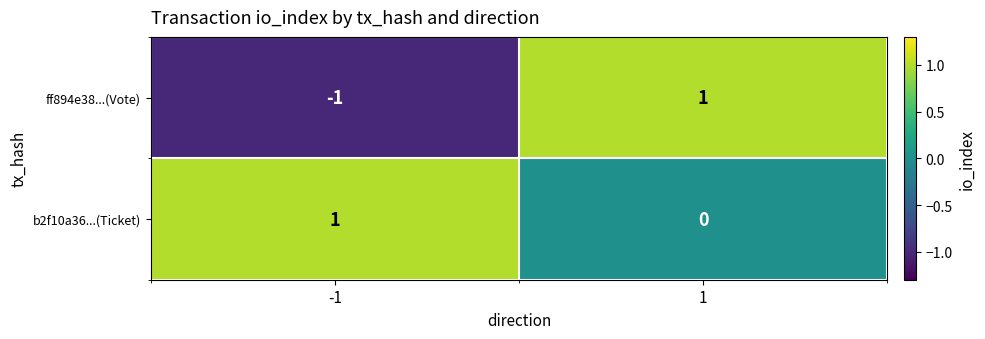

How many positive values does the ff894e38...(Vote) series have?

1